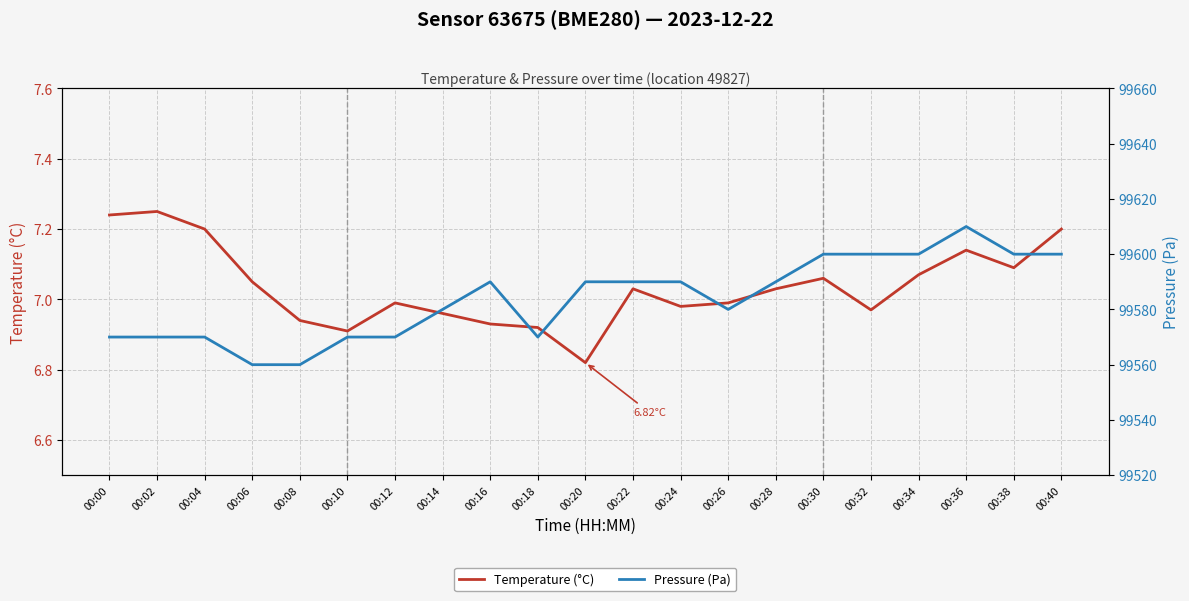

Which series changed the most between 00:02 and 00:18?

Temperature (°C)